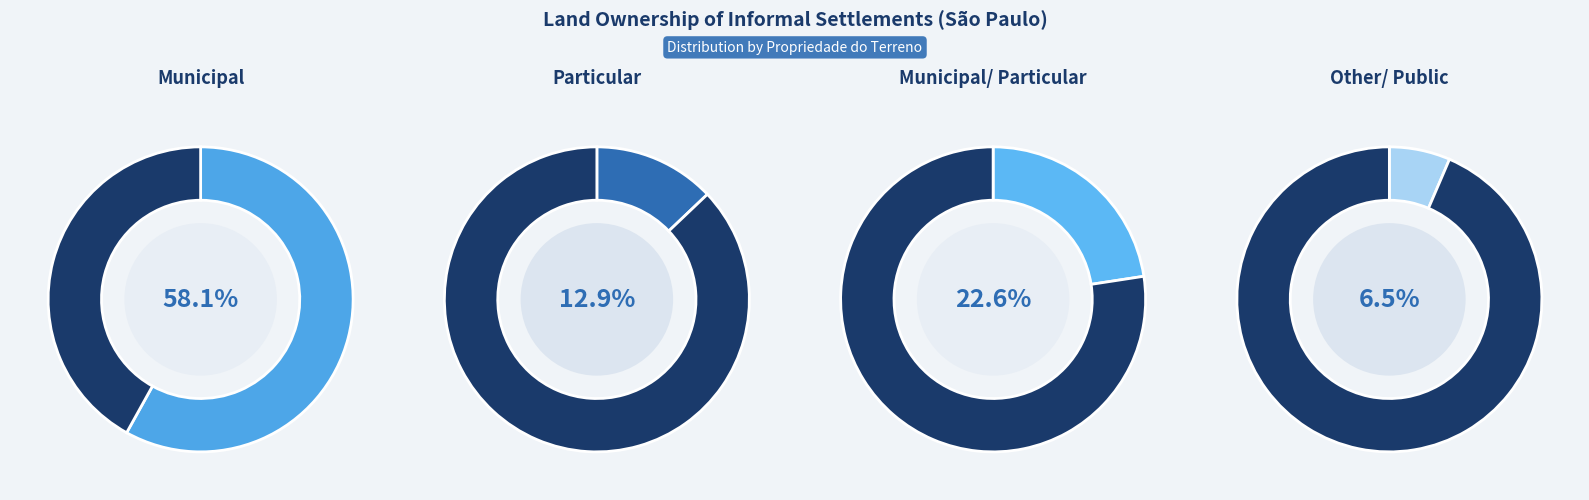

True or false: Municipal accounts for 68% of the total.

False